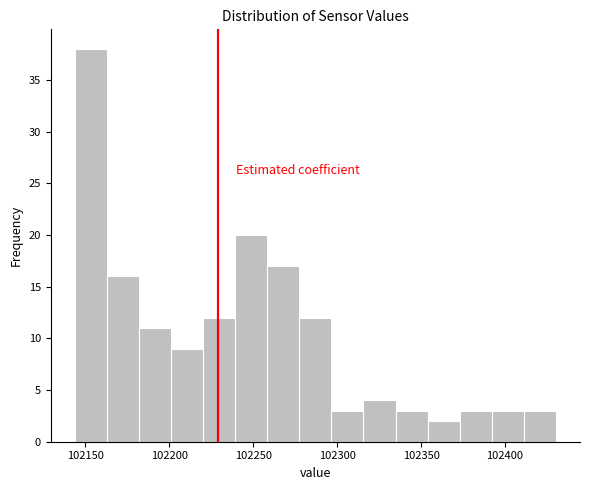

Around what value on the x-axis is the tallest bar? Give the approximate position of its centre, as read against the axis.

102155